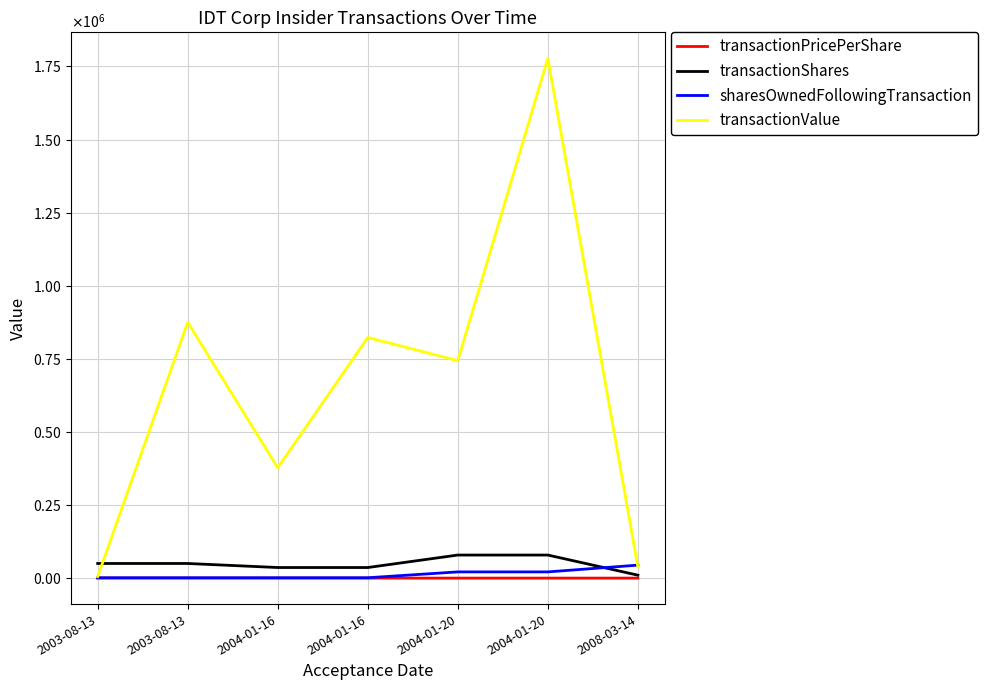

True or false: transactionValue and transactionPricePerShare cross at least once.

False